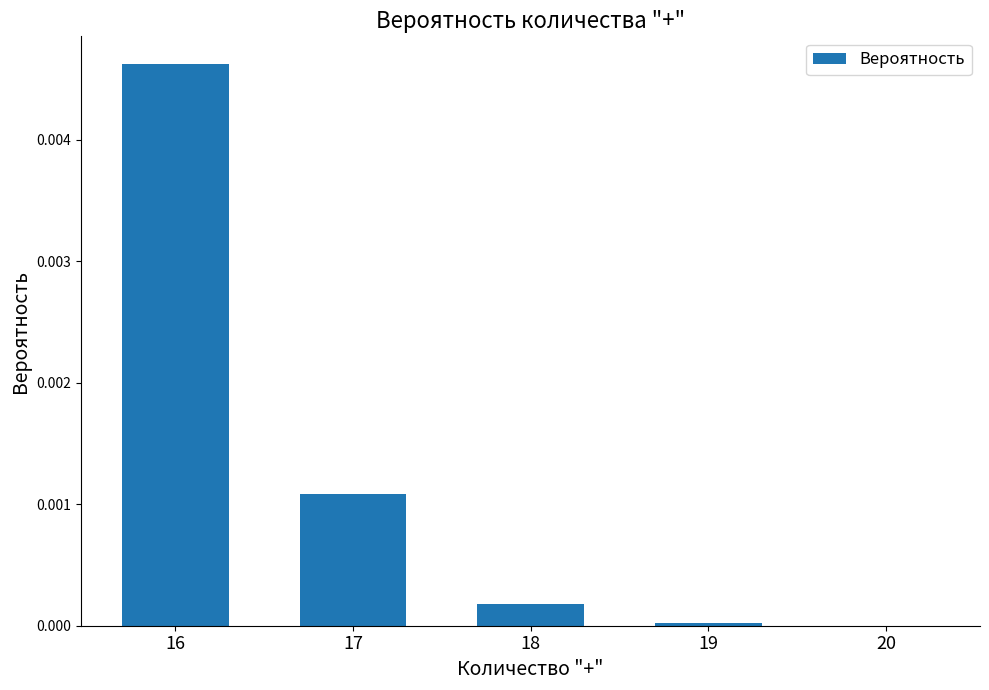

Are the bars grouped side by side (vs. stacked)?

No